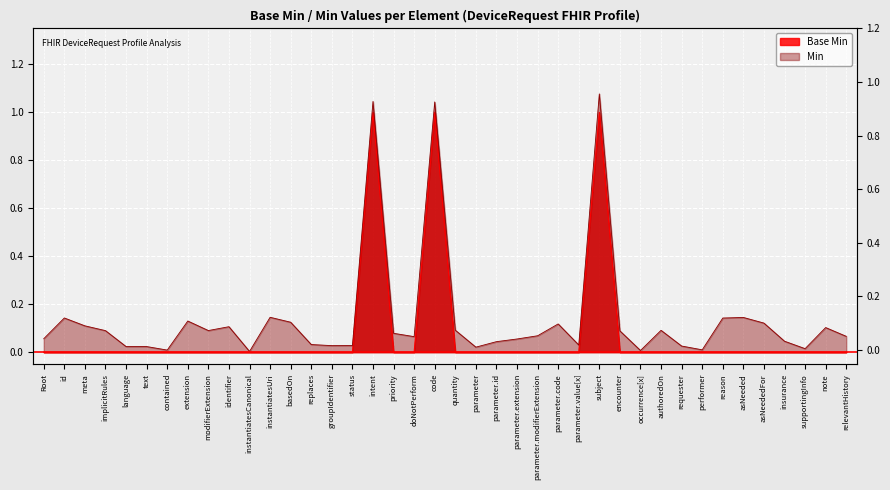

True or false: Min and Base Min intersect in this chart.

False